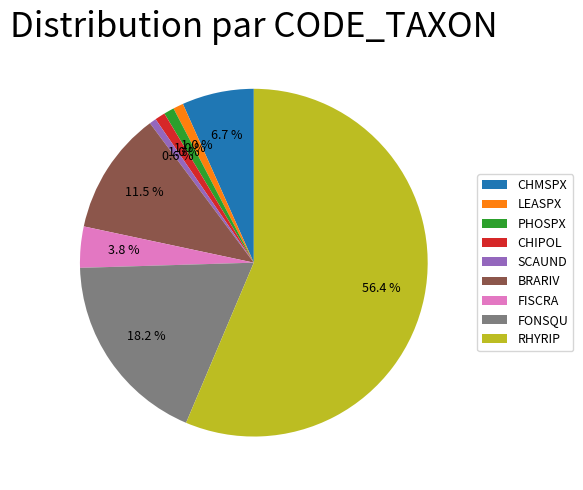

To the nearest percent, what portion does SCAUND represent?

1%